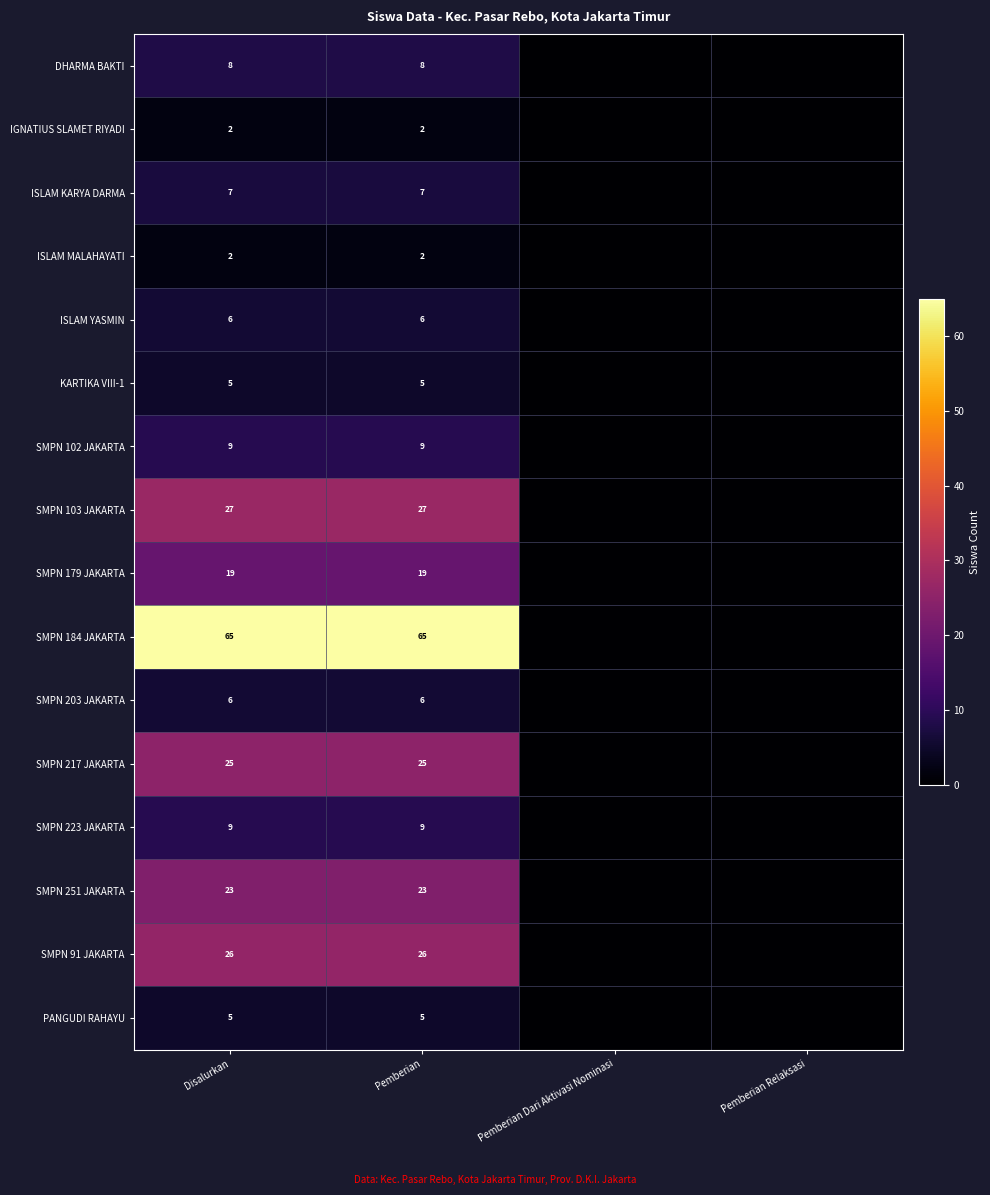

What is the spread (max minus min) of values at Disalurkan?

63